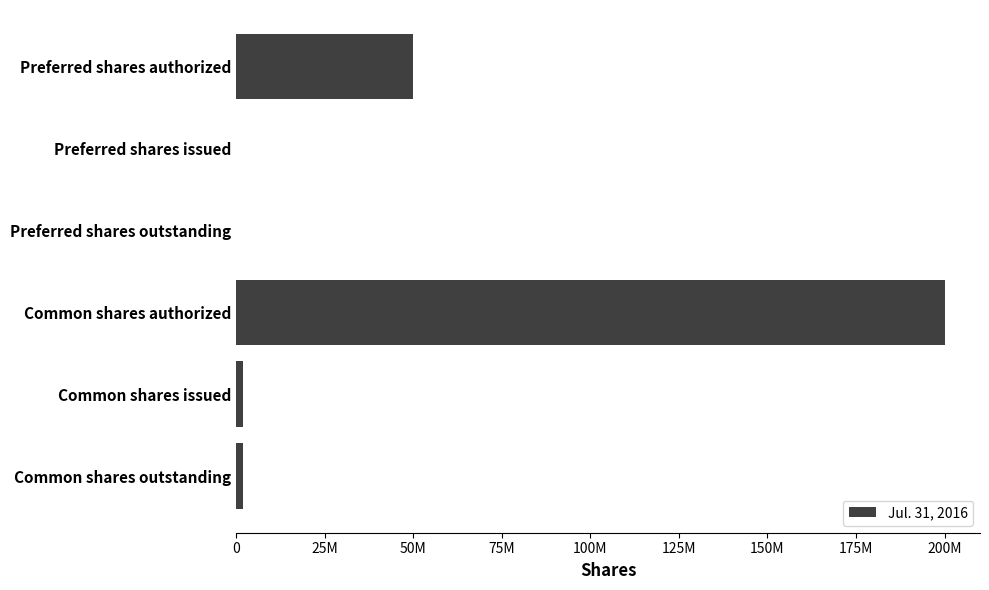

How many distinct data groups are displayed?

1